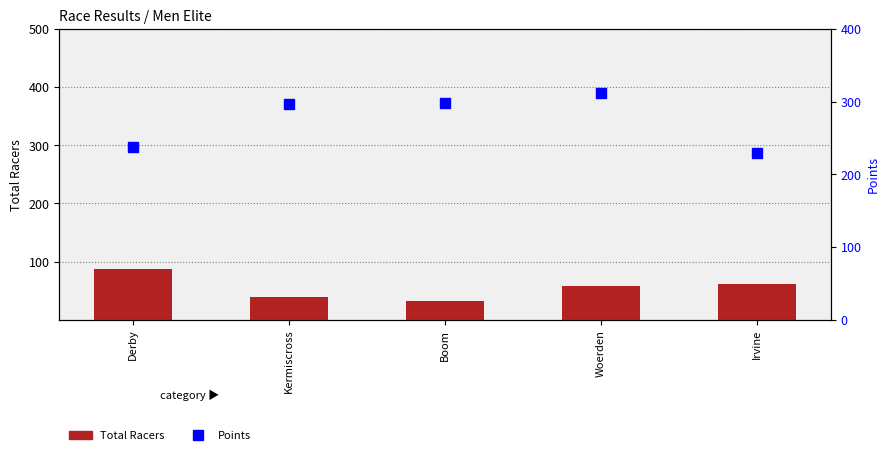

Are the bars grouped side by side (vs. stacked)?

Yes